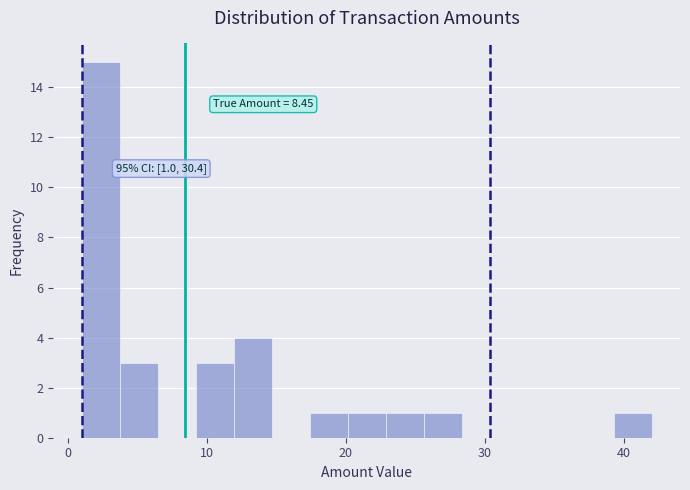

Around what value on the x-axis is the tallest bar? Give the approximate position of its centre, as read against the axis.

2